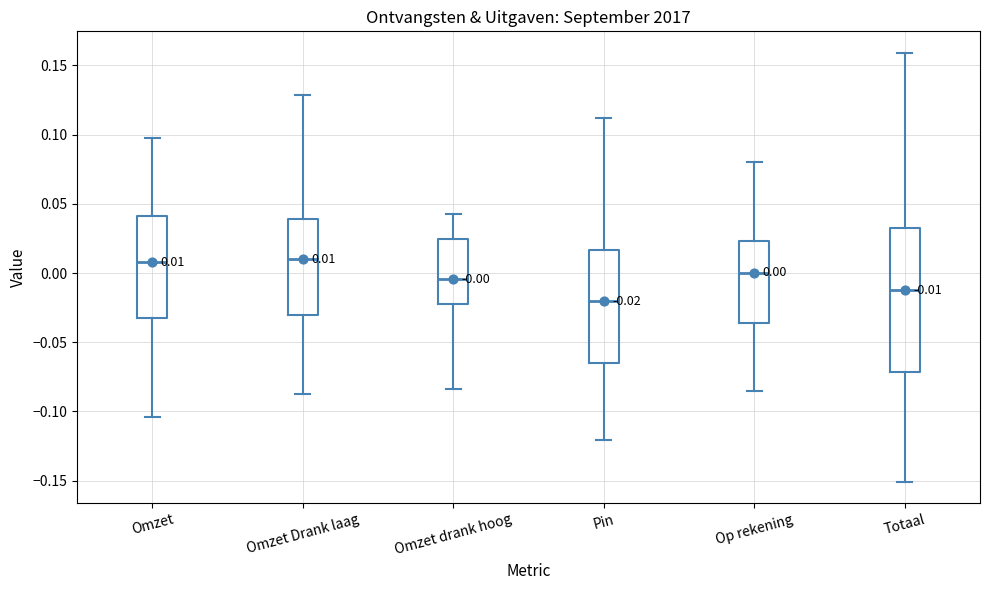

Which box is the tallest, from its lower edge to its upper edge?

Totaal